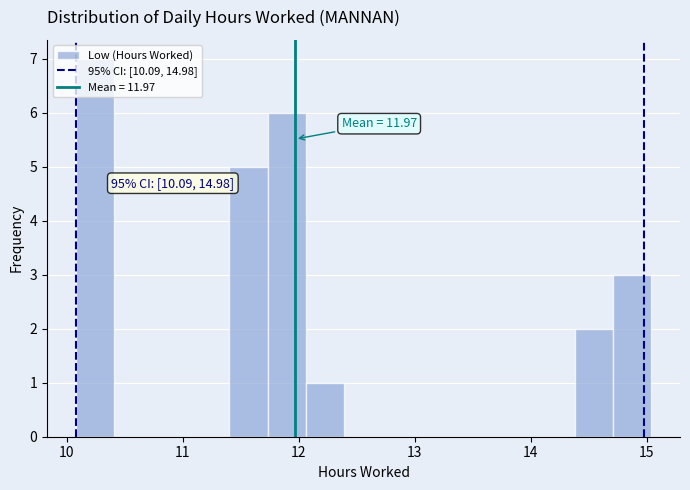

Around what value on the x-axis is the tallest bar? Give the approximate position of its centre, as read against the axis.

10.2